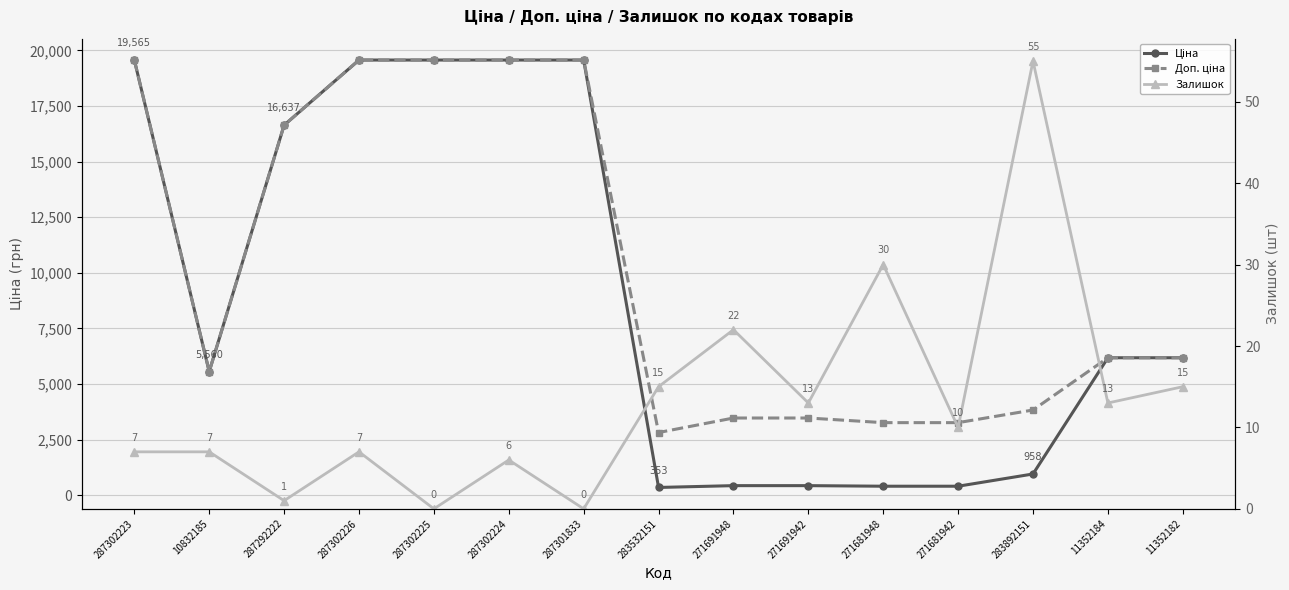

At how many categories does at least one series exceed 14904?

6